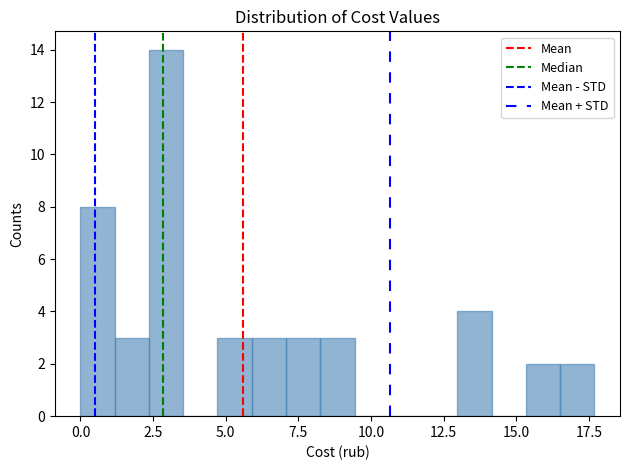

Around what value on the x-axis is the tallest bar? Give the approximate position of its centre, as read against the axis.

3.0